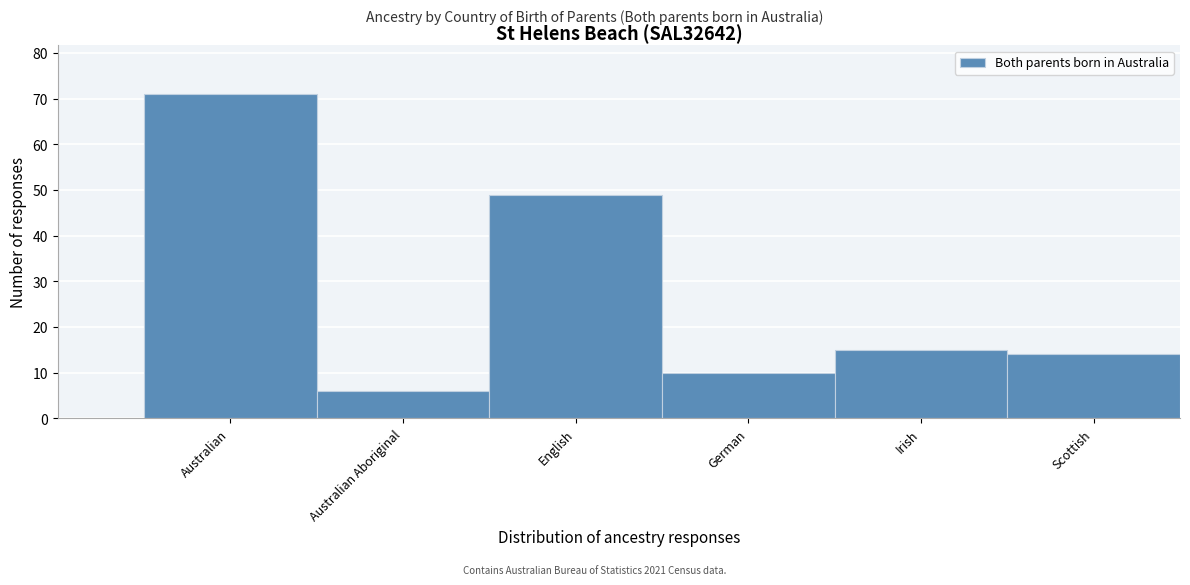

Reading right to left, transcribe all the data shown in this chart.

14	15	10	49	6	71